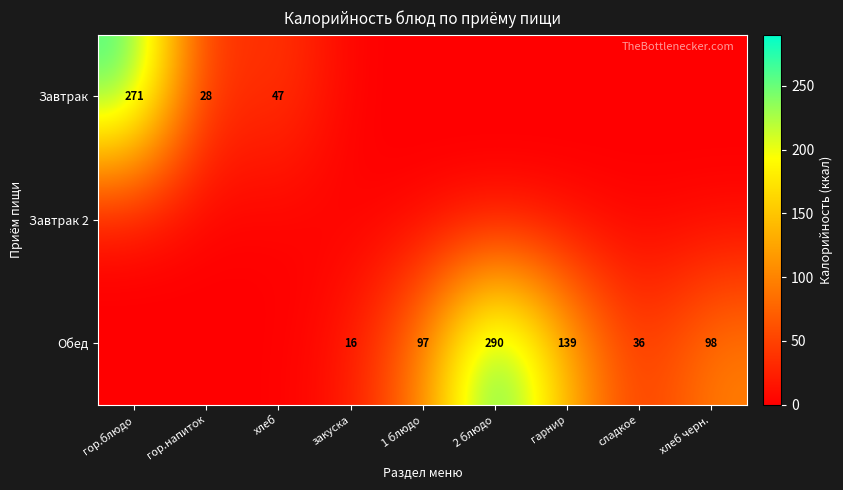

Is it true that Обед equals 139 at гарнир?

True